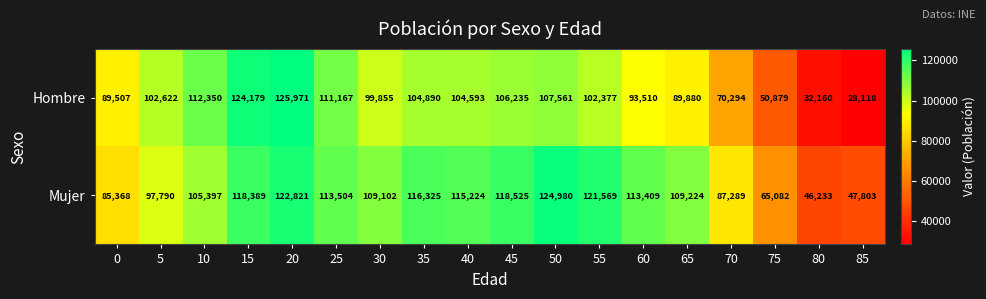

Rank the series by their maximum value, from highest to lowest.

Hombre, Mujer